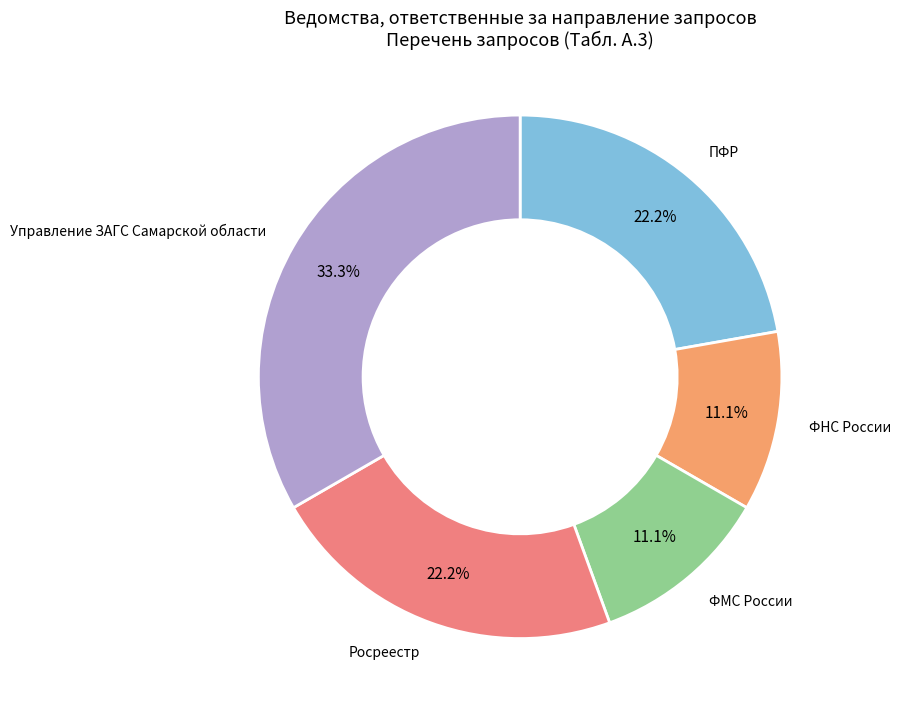

Which slice is the largest?

Управление ЗАГС Самарской области